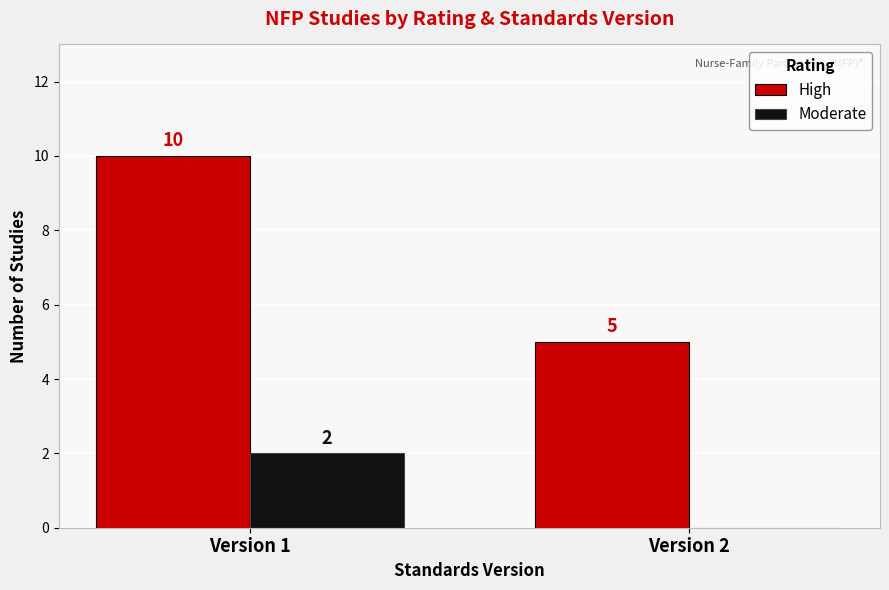

Which label corresponds to the largest value in the chart?

Version 1